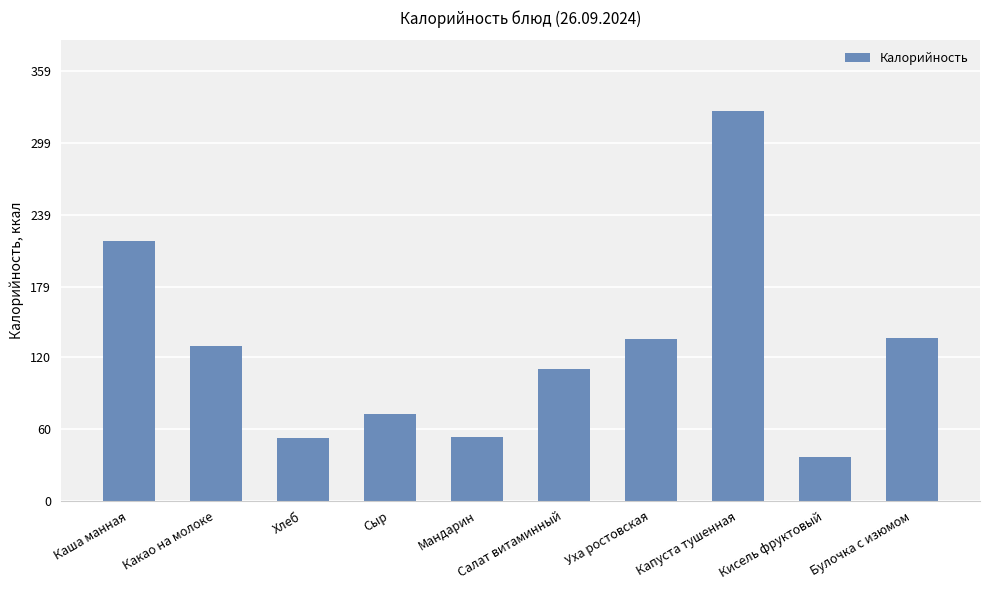

What value does the data have at Салат витаминный?

109.9